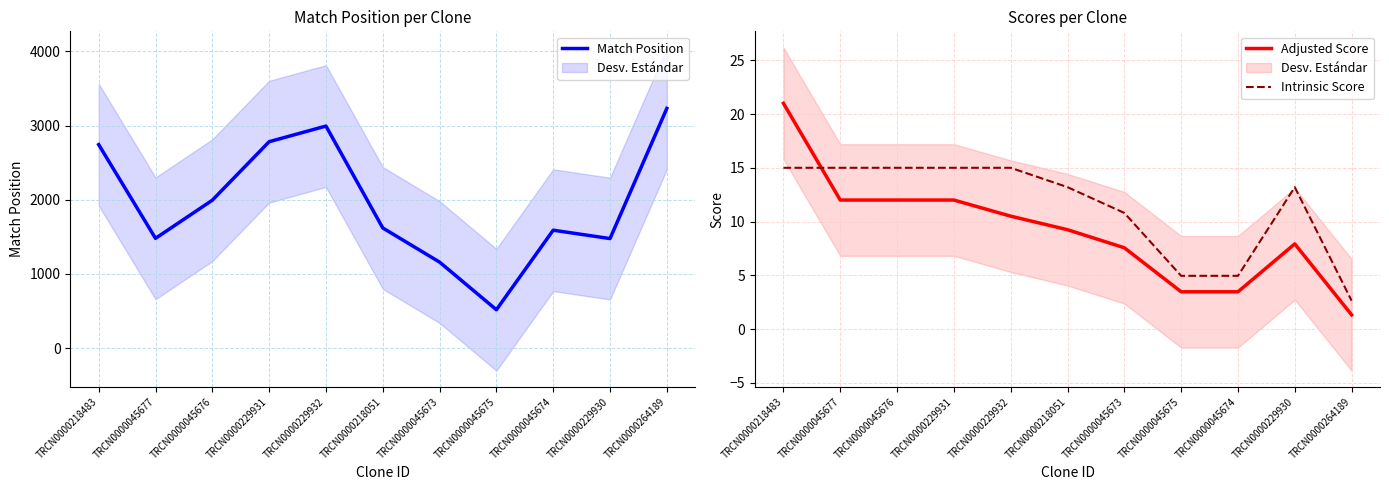

At how many categories does at least one series exceed 815?

10